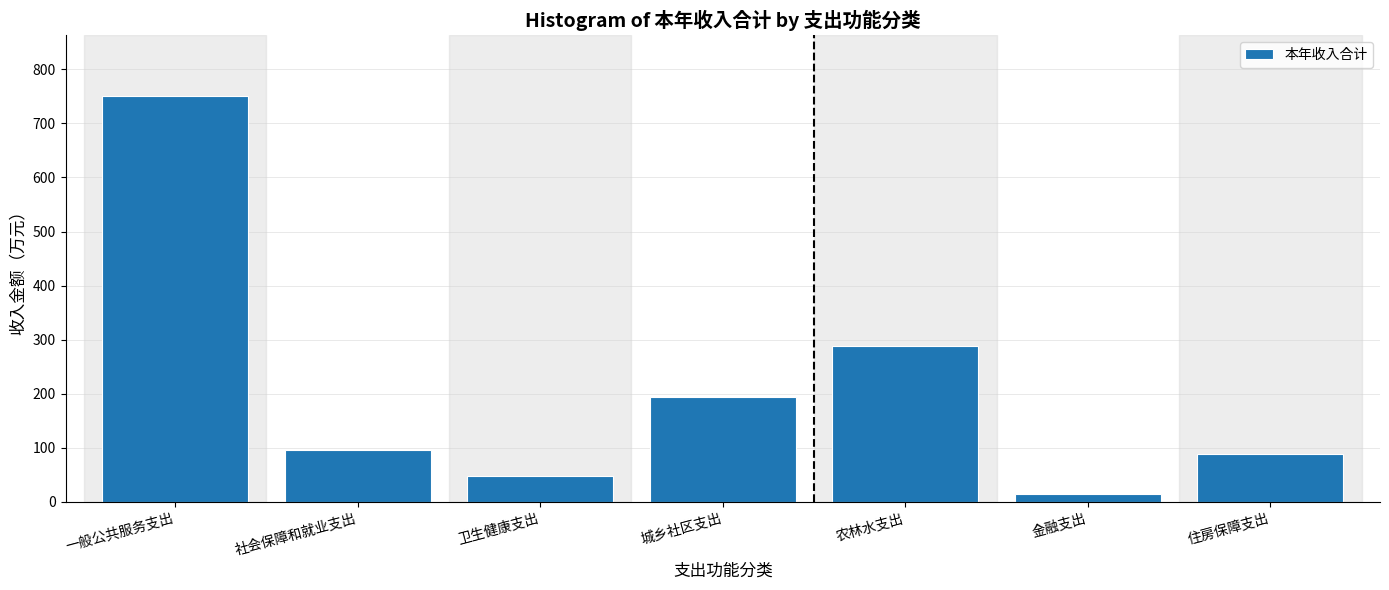

Reading right to left, extract all data points from this chart.

住房保障支出=88.0	金融支出=15.0	农林水支出=287.7	城乡社区支出=194.1	卫生健康支出=47.5	社会保障和就业支出=96.4	一般公共服务支出=750.0